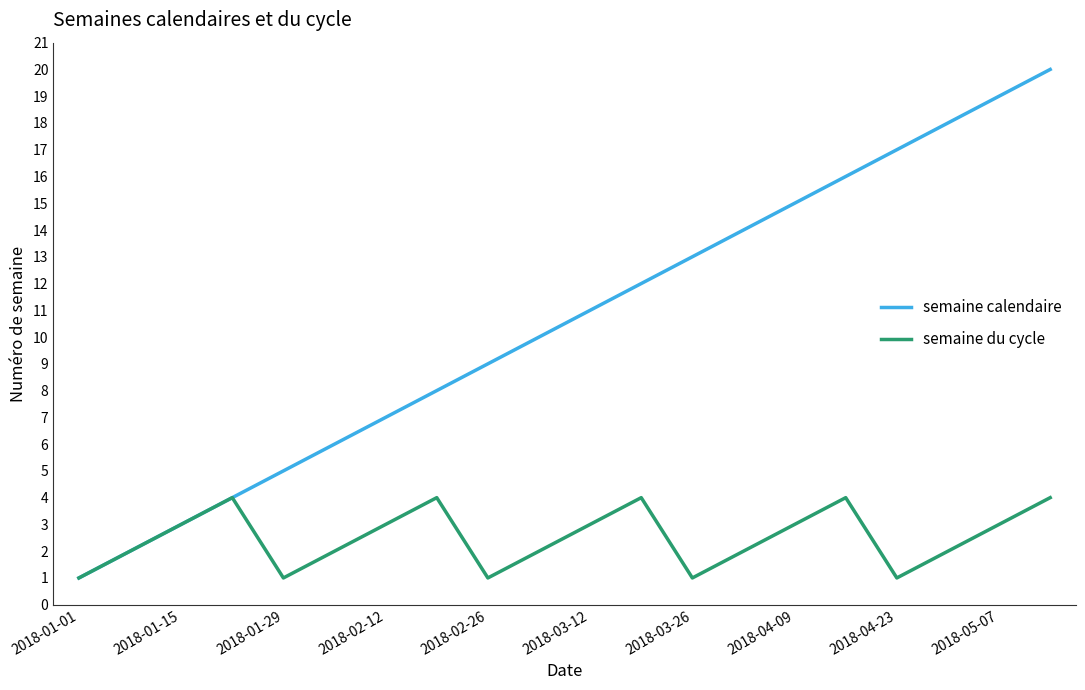

True or false: semaine du cycle has more than 2 points higher than both neighbors.

True